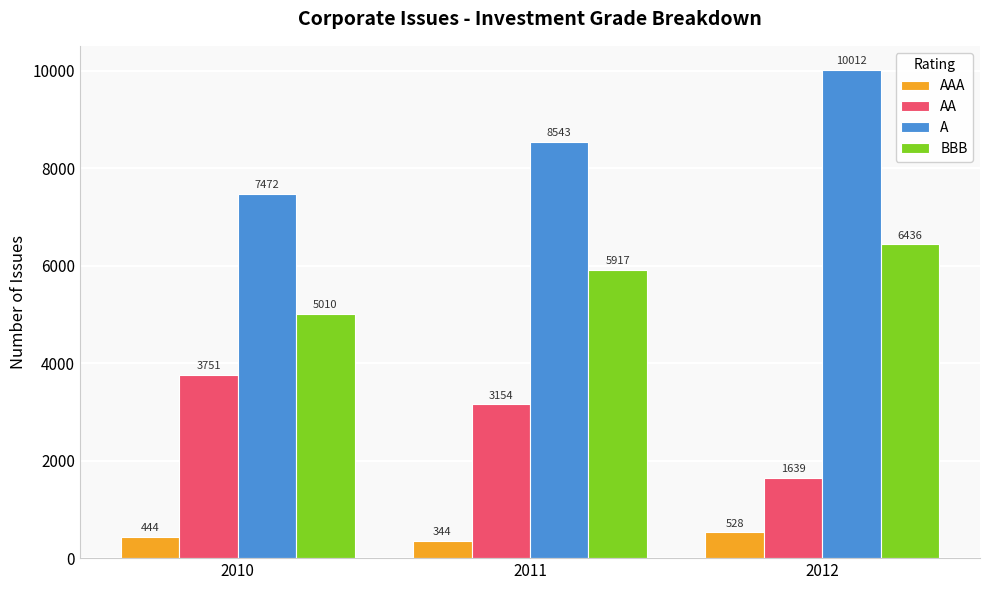

What is the approximate value of AAA at 2010?

444